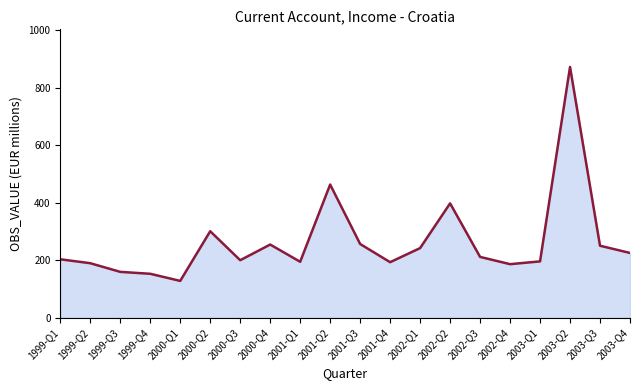

Approximately how many times larger is the value at 2000-Q1 compared to 2002-Q1?

0.5